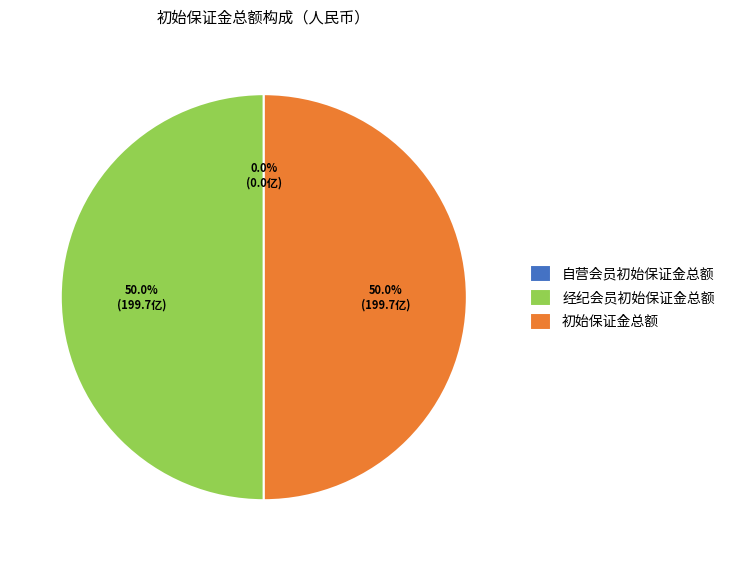

What percentage is NOT represented by 初始保证金总额?

50.0%